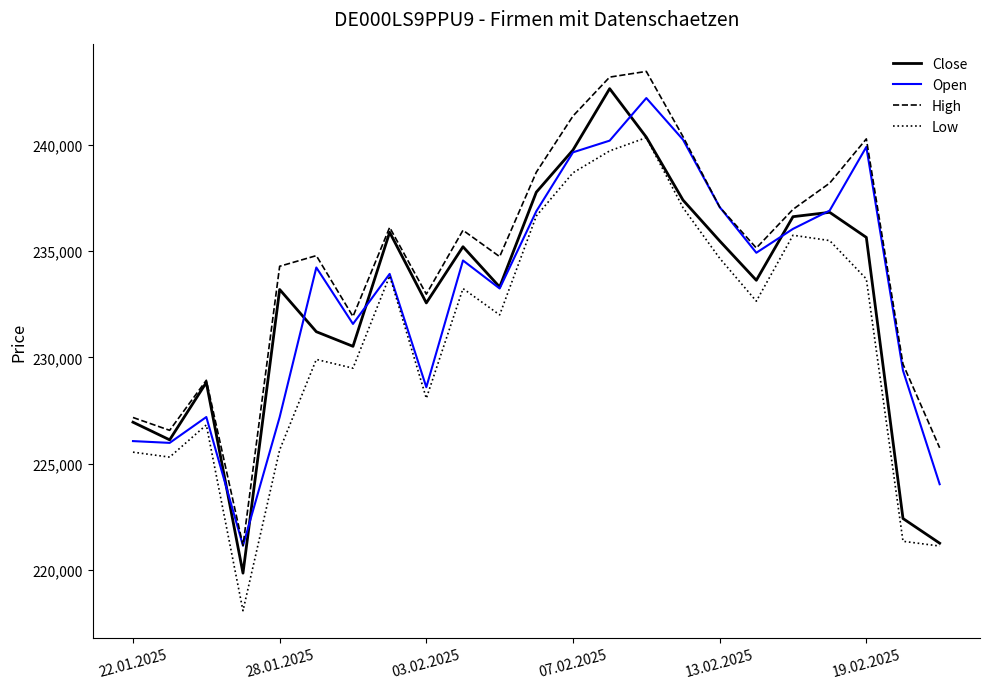

Which series has the largest total across all categories?

High